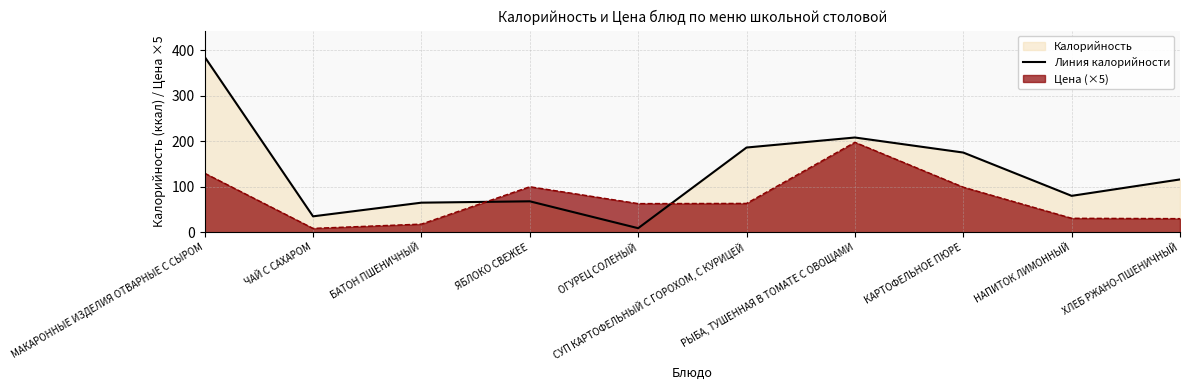

What is the label of the 7th point from the left?

РЫБА, ТУШЕННАЯ В ТОМАТЕ С ОВОЩАМИ